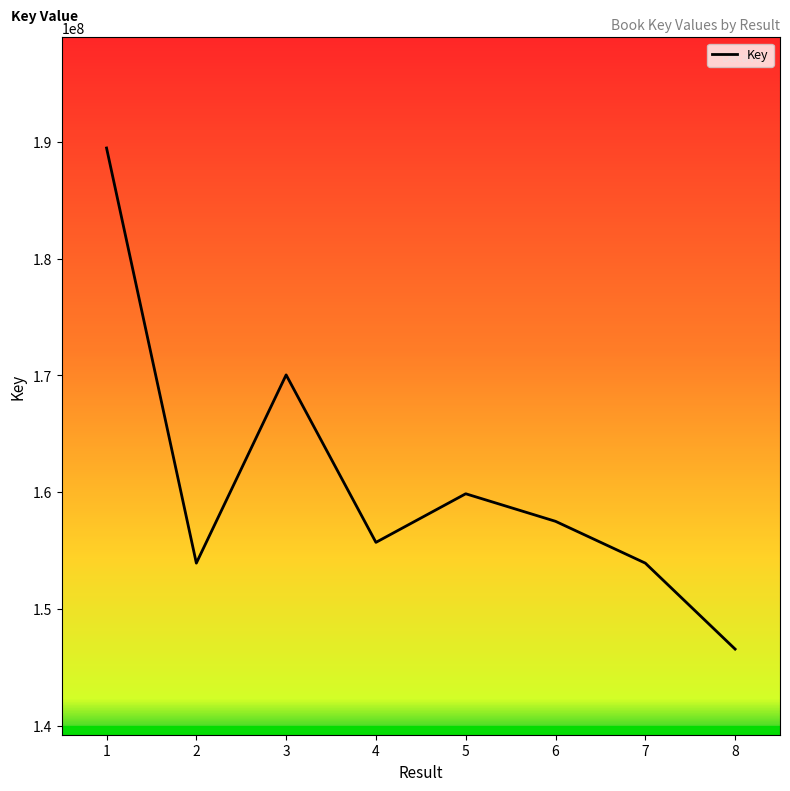

Between 6 and 3, which is larger?

3